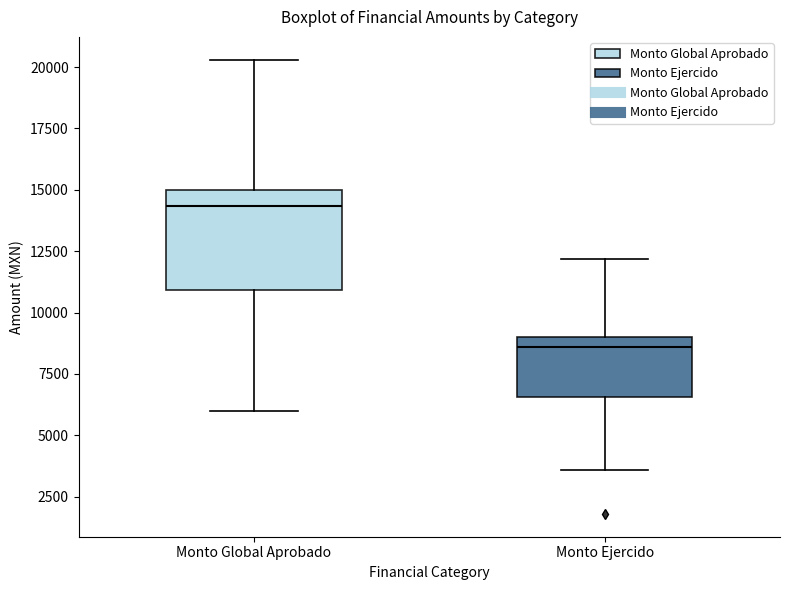

Where is the lower edge of the box for Monto Ejercido on the y-axis? The values are not printed on the chart, so give them approximately, as read against the axis.

6500